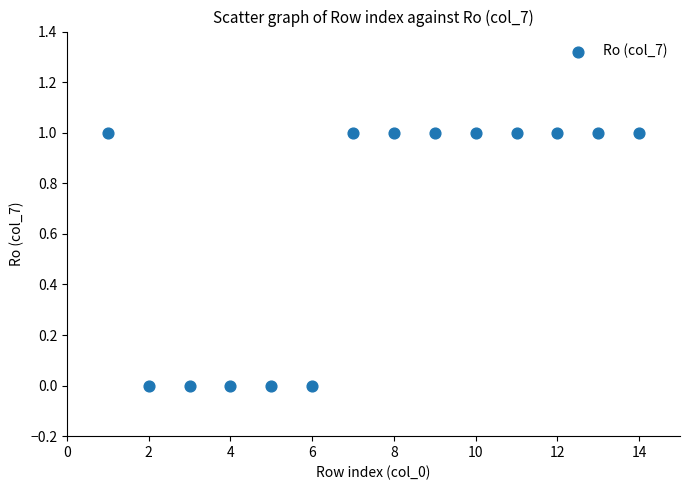

What is the range of X values (max minus min)?

13